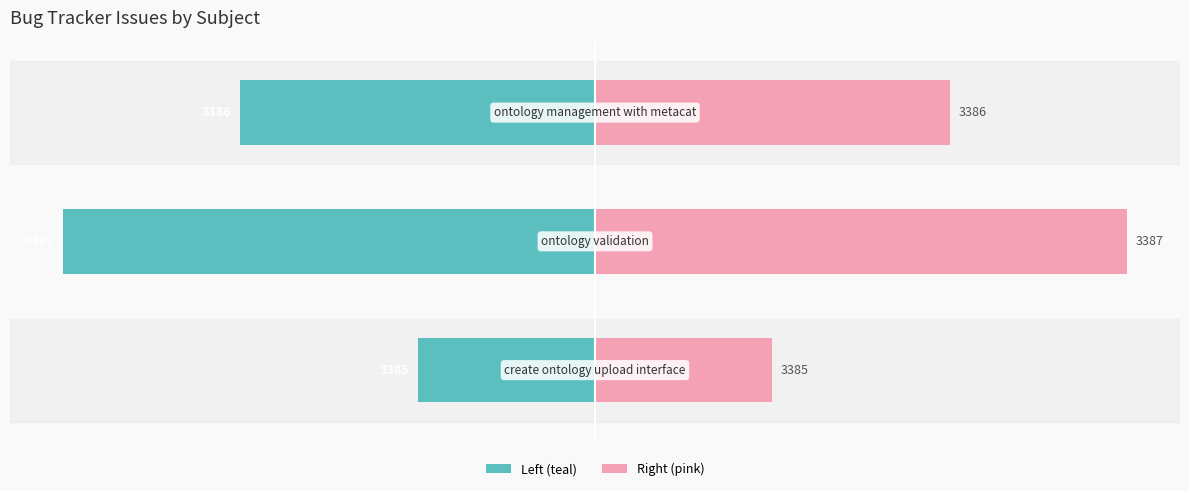

Which series has the widest spread of values?

Left (teal)